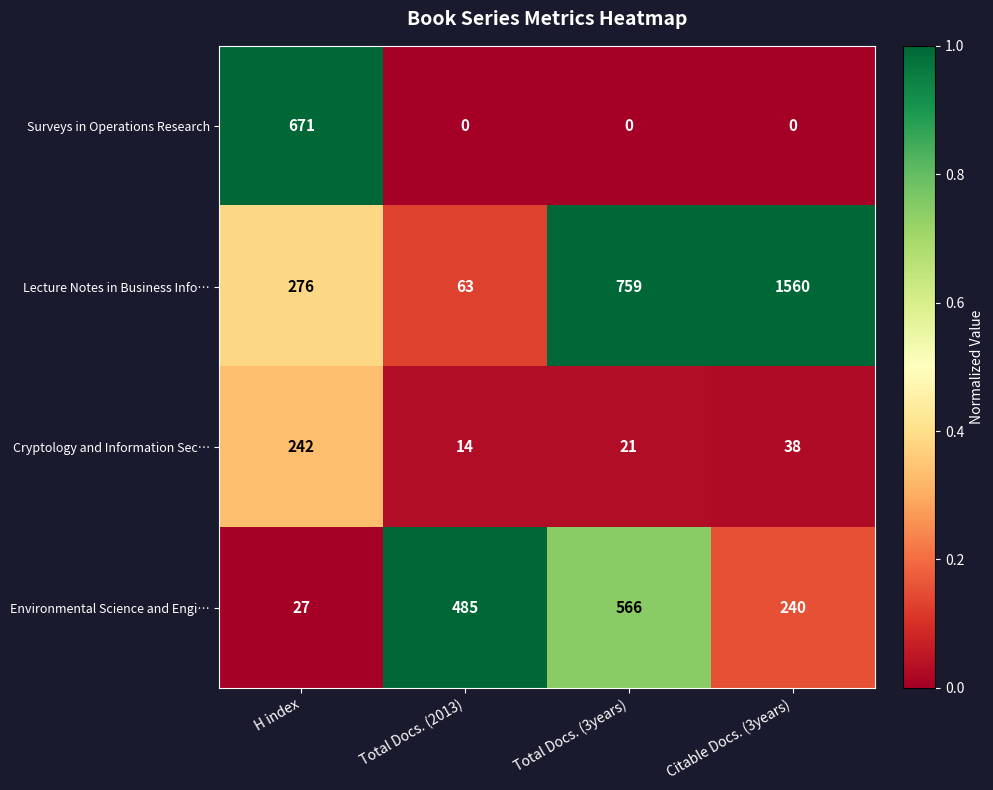

What is the average value of the Environmental Science and Engi… series?

330